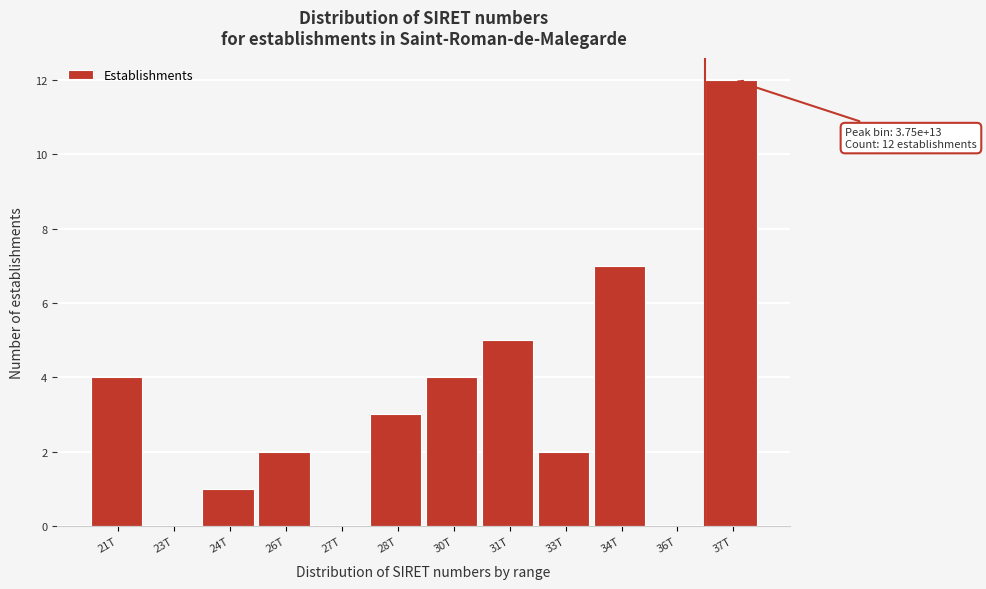

Reading left to right, transcribe all the data shown in this chart.

21T=4	23T=0	24T=1	26T=2	27T=0	28T=3	30T=4	31T=5	33T=2	34T=7	36T=0	37T=12